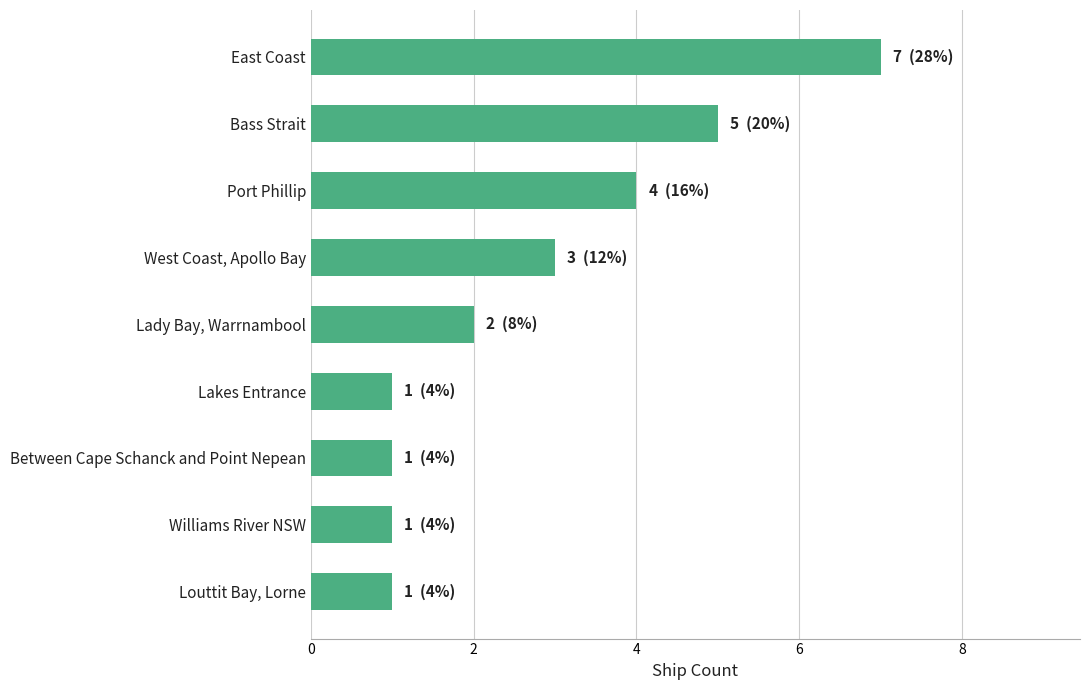

At which category does the chart reach its peak across all series?

East Coast